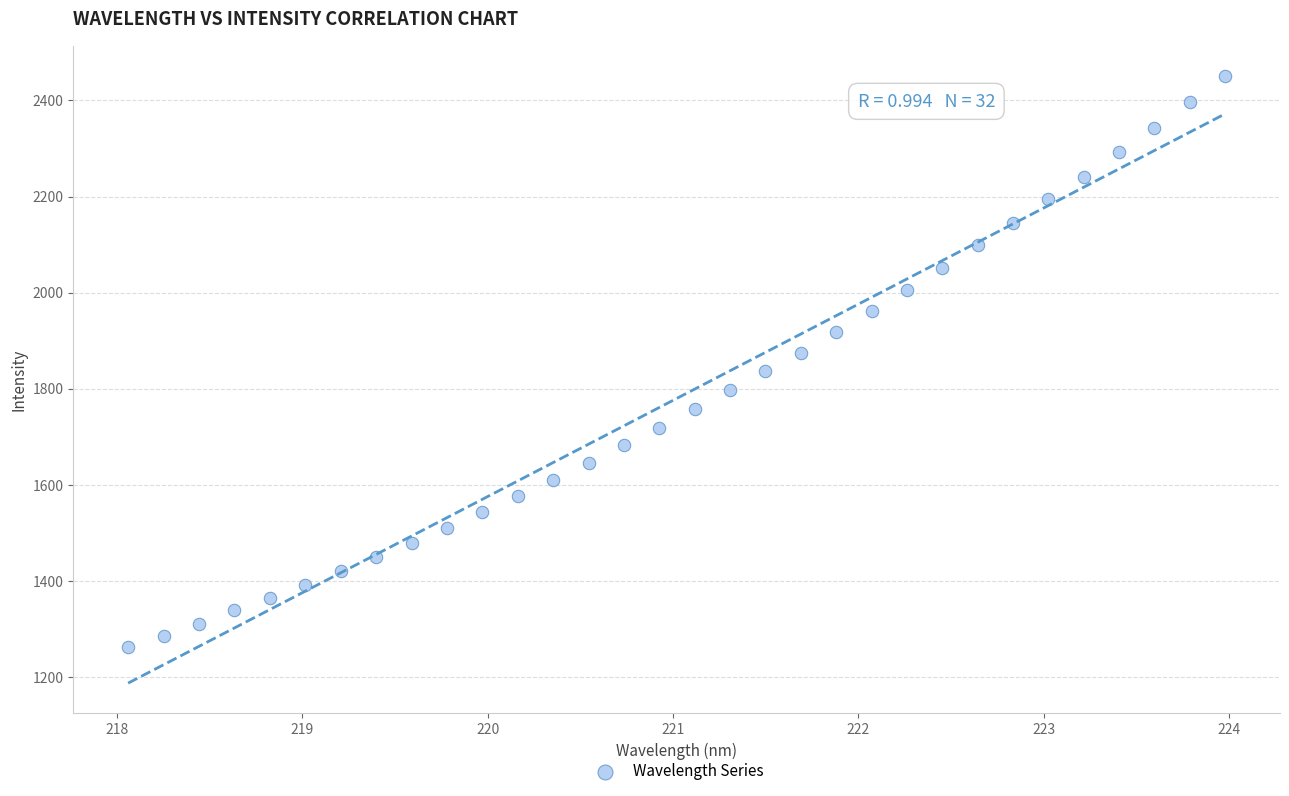

What is the range of X values (max minus min)?

5.9